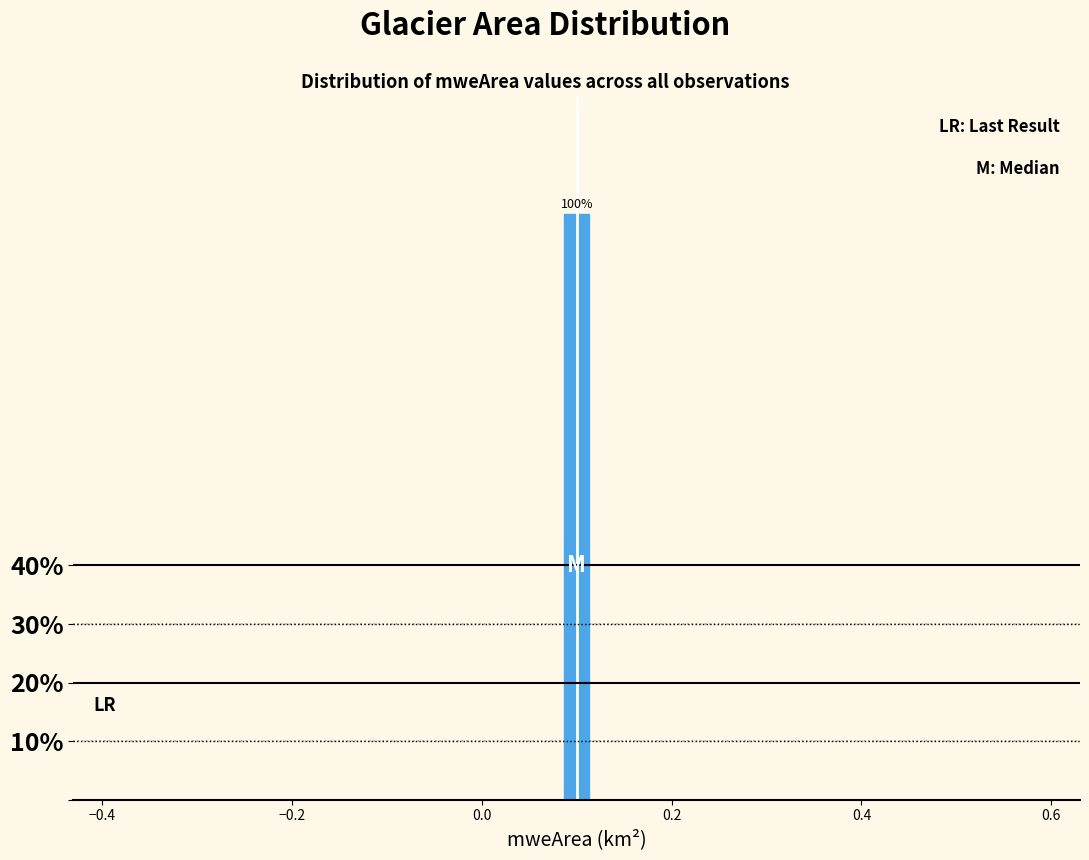

Around what value on the x-axis is the tallest bar? Give the approximate position of its centre, as read against the axis.

0.10